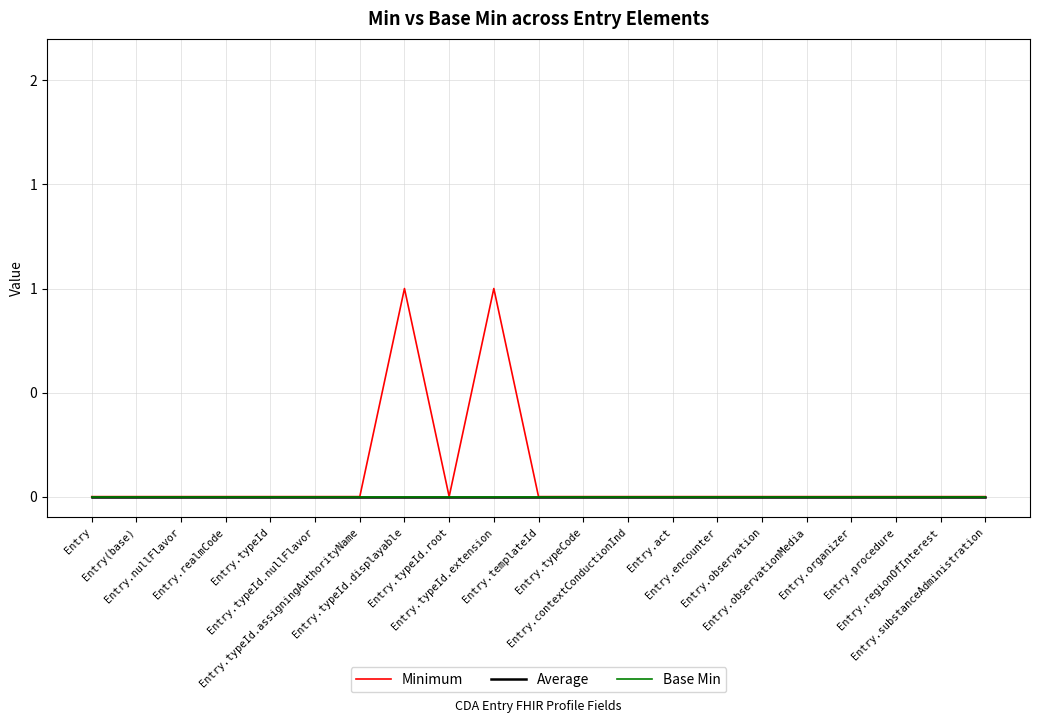

What is the value of the Minimum point at the 10th from the left?

1